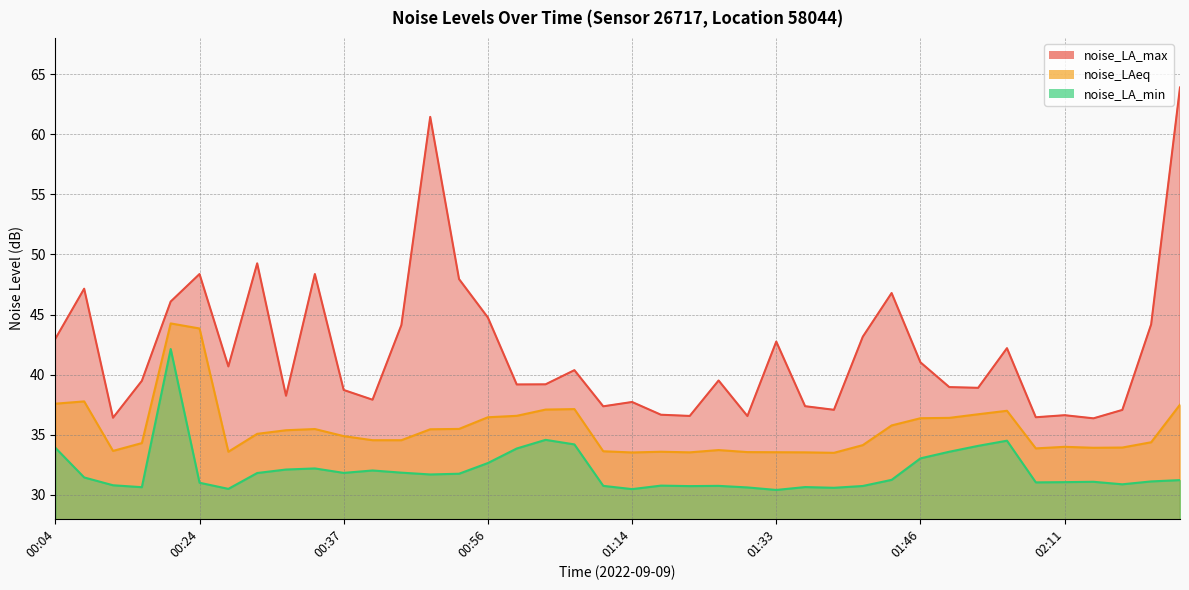

Between 01:31 and 02:14, which series saw the biggest shift?

noise_LA_min